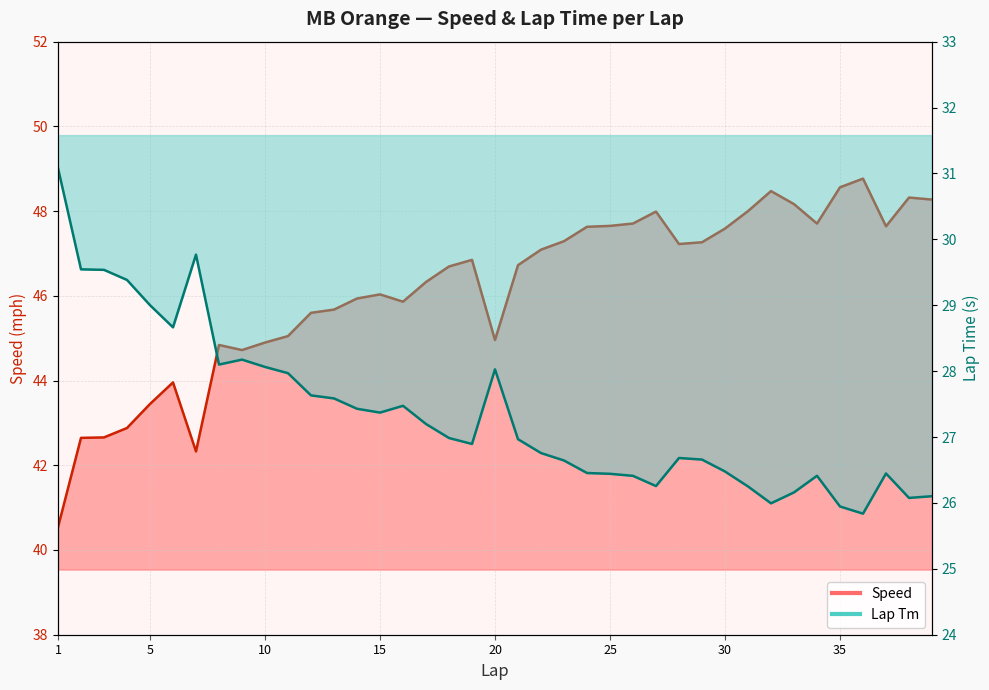

At 12, list the series in order from largest to smallest.

Speed, Lap Tm